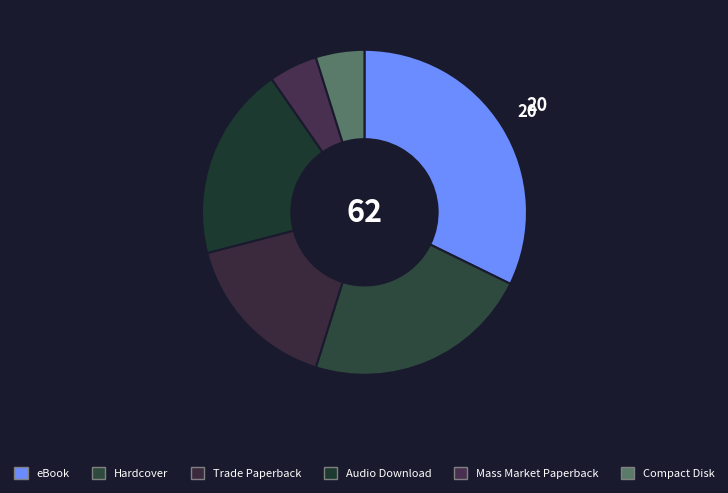

What is the change in value from eBook to Mass Market Paperback?

-17